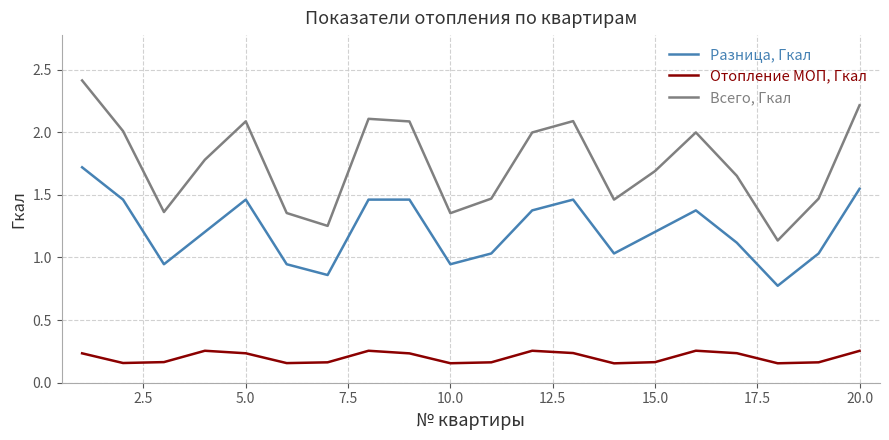

True or false: Отопление МОП, Гкал has more than 2 interior local peaks.

True